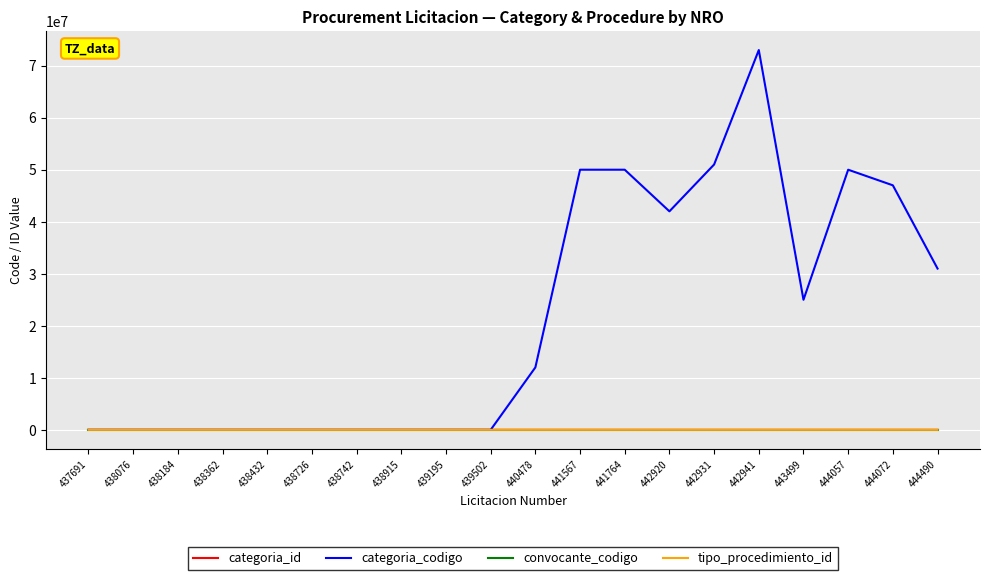

What is the sum of the convocante_codigo values at 438915 and 438184?

2056